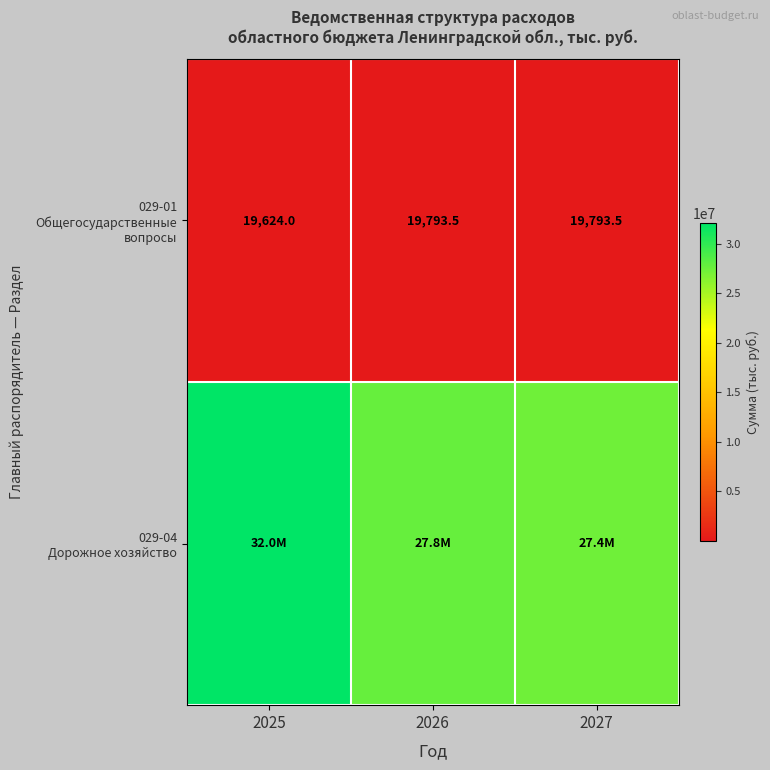

What is the average value of the 029-01 Общегосударственные вопросы series?

19737.0